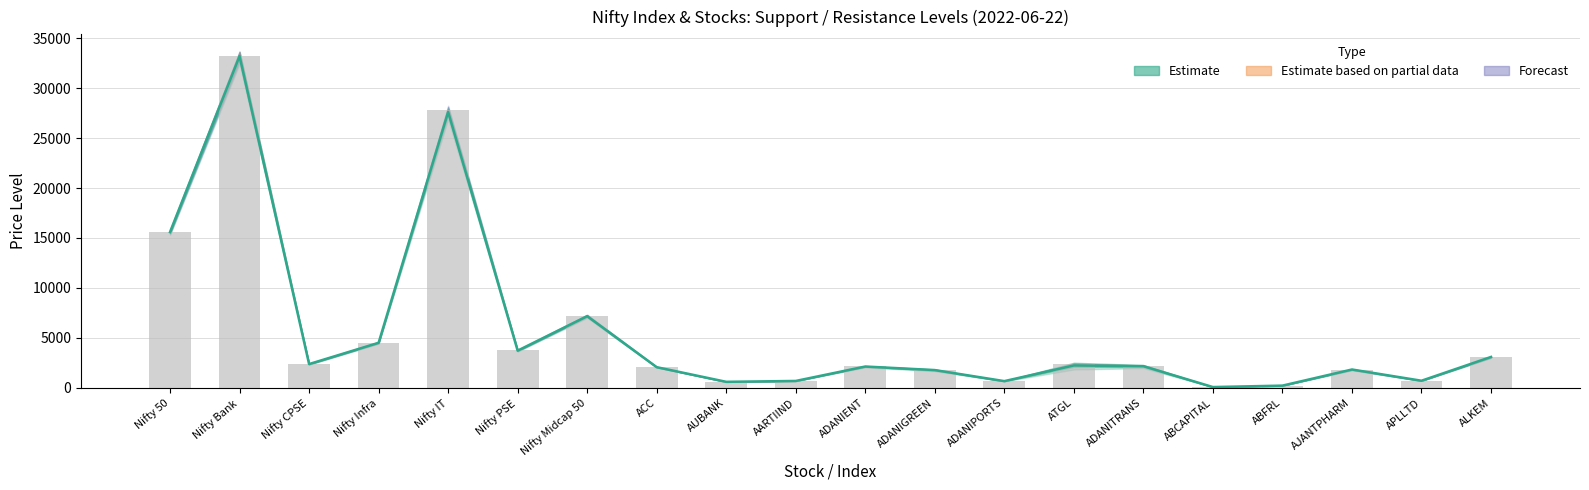

What is the average value of the Close Rate series?

5659.3